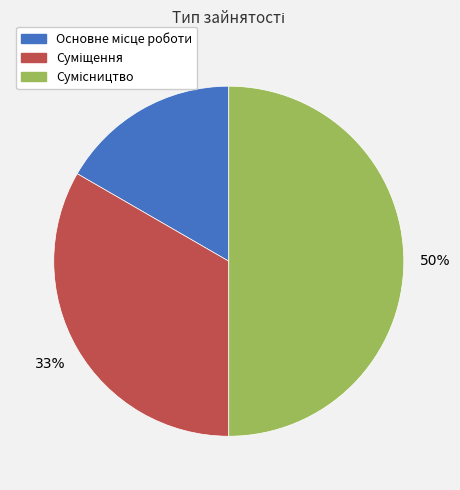

To the nearest percent, what is the difference between the largest and smallest slice percentages?

33%